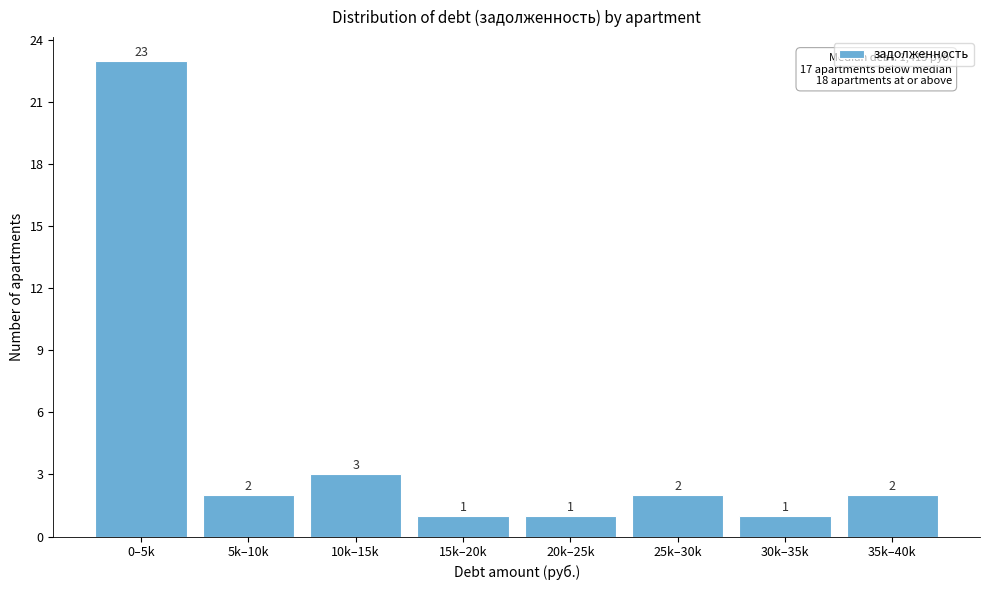

Reading right to left, extract all data points from this chart.

2	1	2	1	1	3	2	23